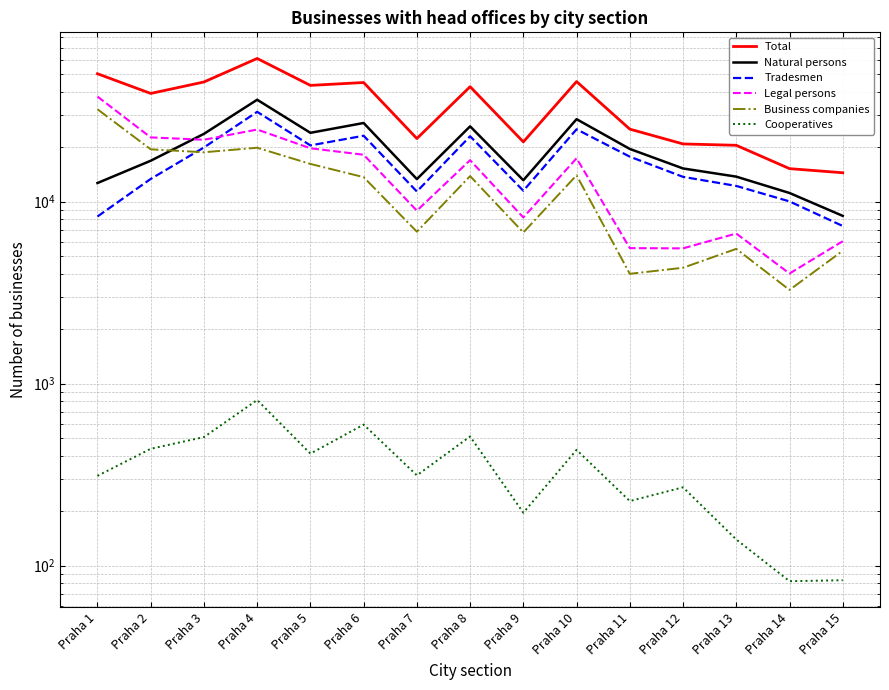

What are all the series names shown in the legend?

Total, Natural persons, Tradesmen, Legal persons, Business companies, Cooperatives